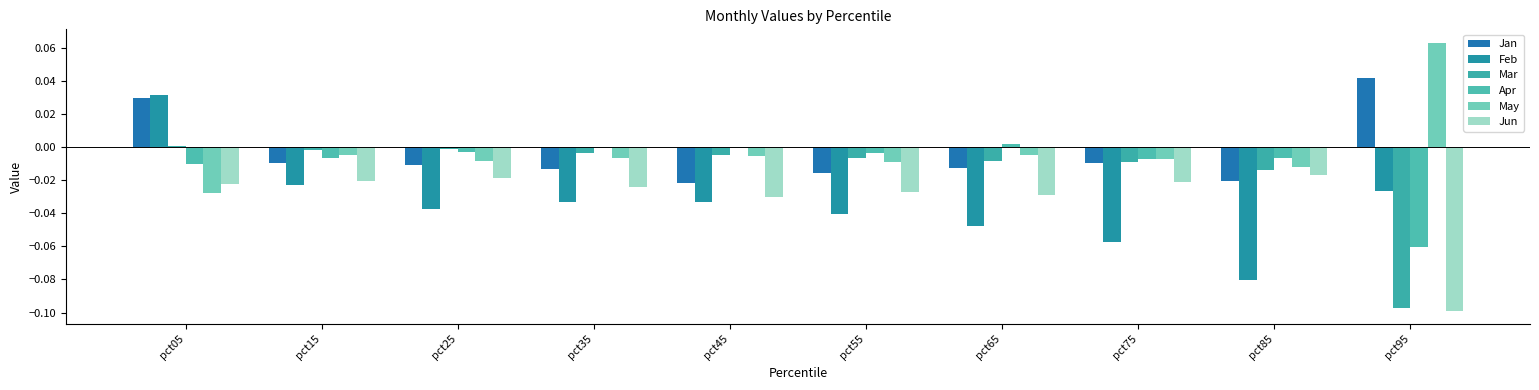

What is the total value across all series at pct45?

-0.1